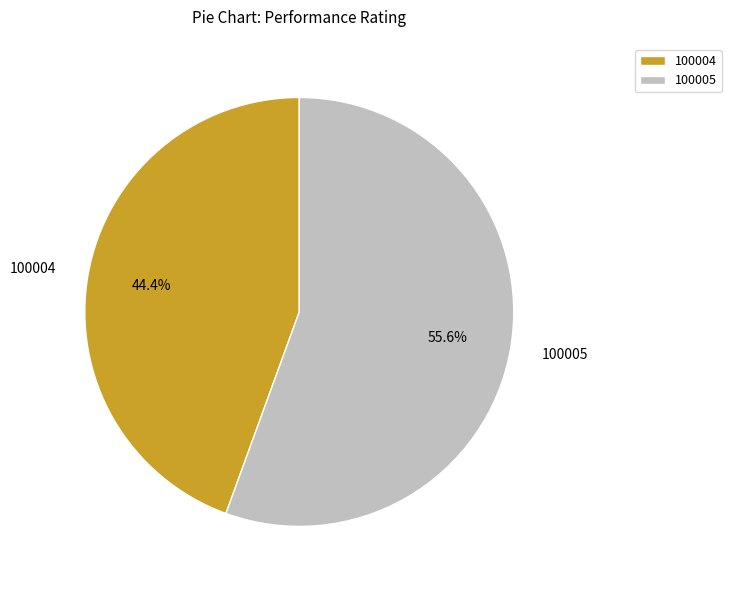

Rank the categories by value from highest to lowest.

100005, 100004